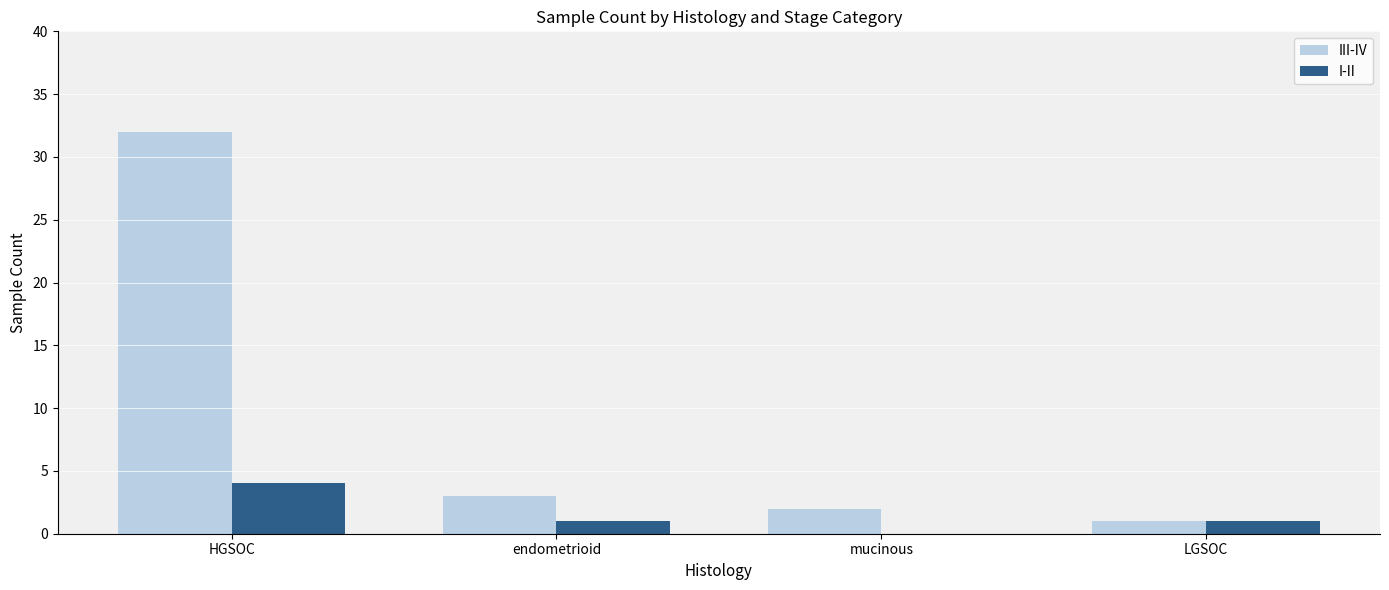

Is it true that I-II equals 2 at HGSOC?

False